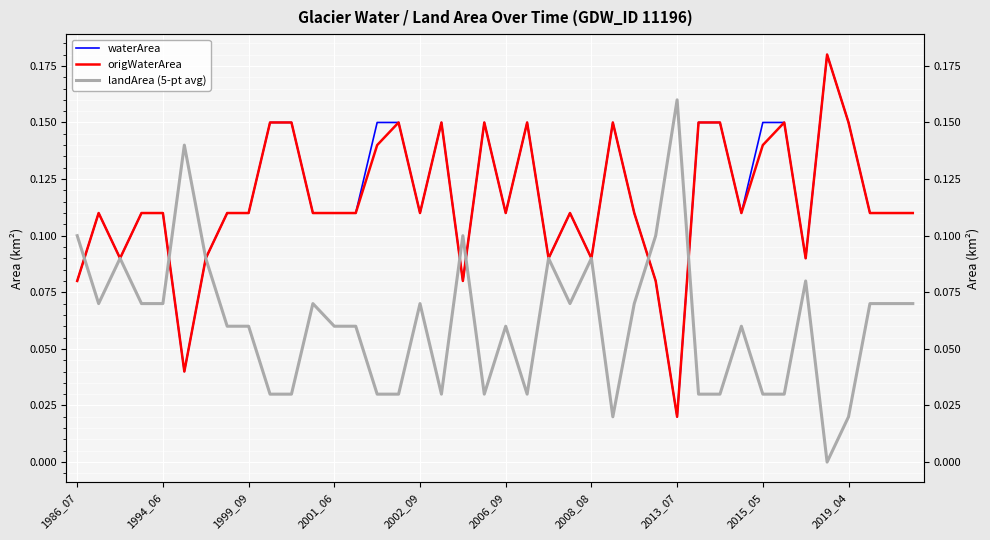

True or false: waterArea has a value of 0.1 at 1994_06.

False